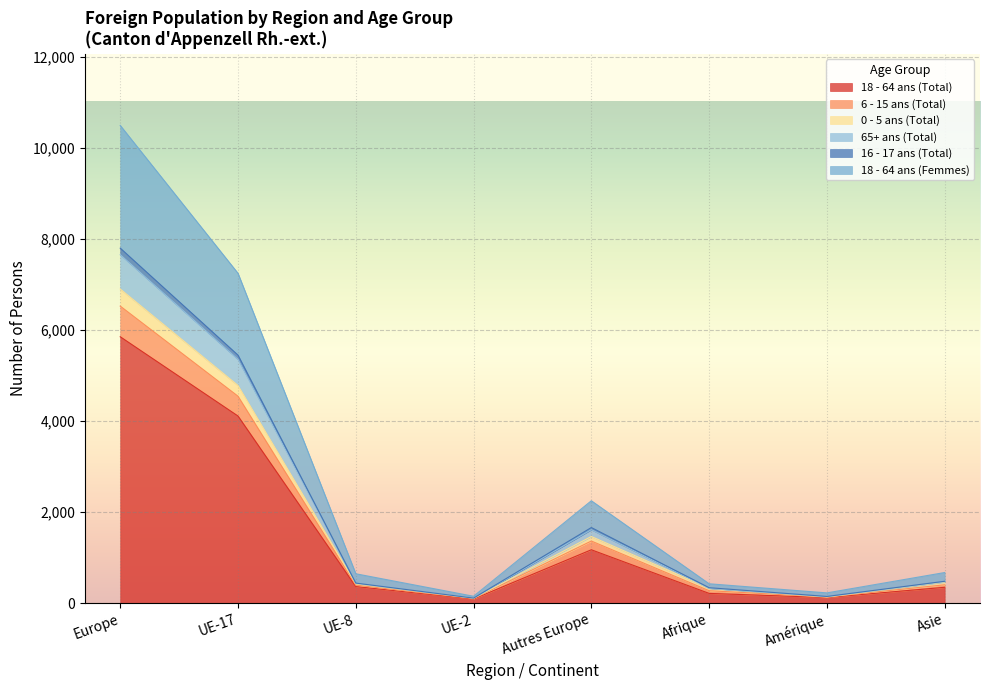

At how many categories does at least one series exceed 3276?

2